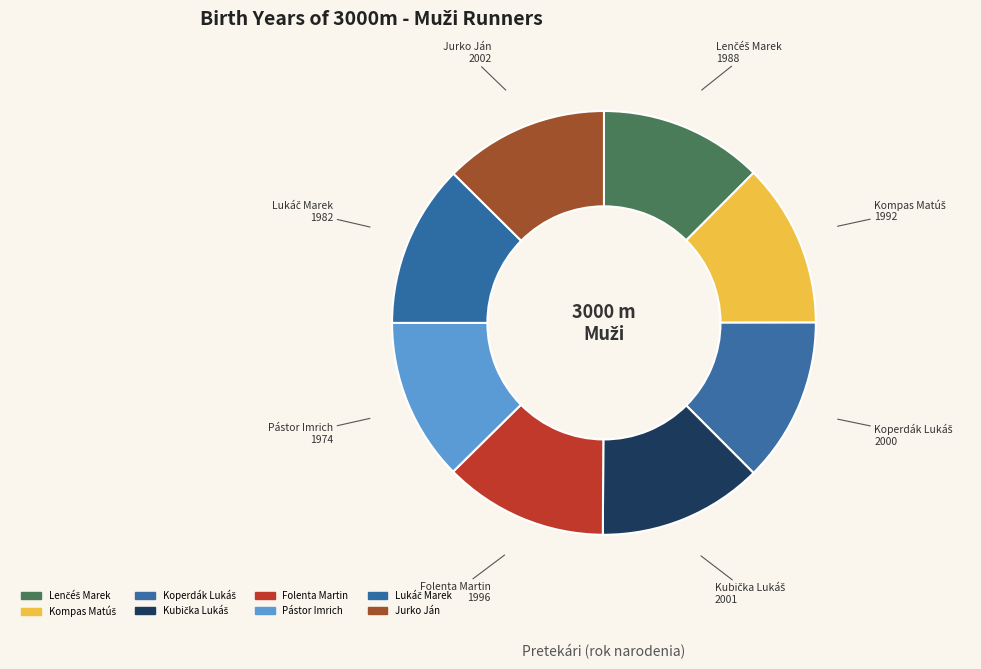

Rank the categories by value from highest to lowest.

Folenta Martin, Kompas Matúš, Lenčéš Marek, Lukáč Marek, Pástor Imrich, Jurko Ján, Kubička Lukáš, Koperdák Lukáš